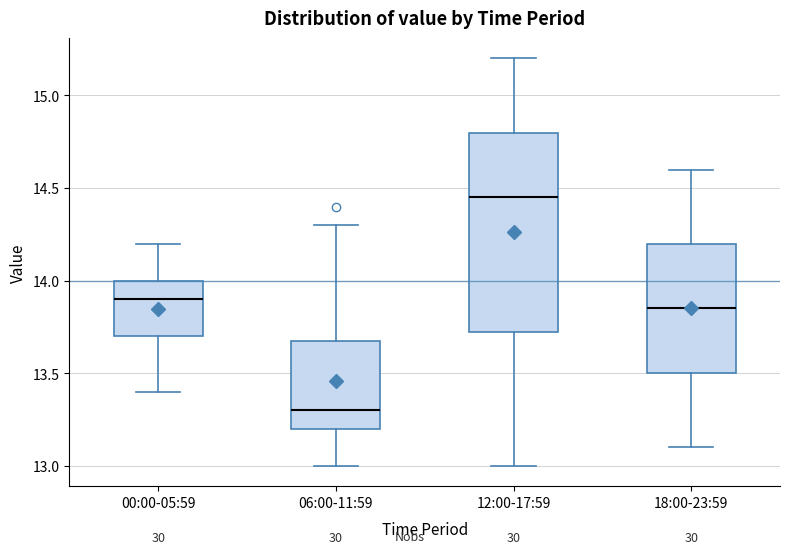

Which box's median line is the highest?

12:00-17:59